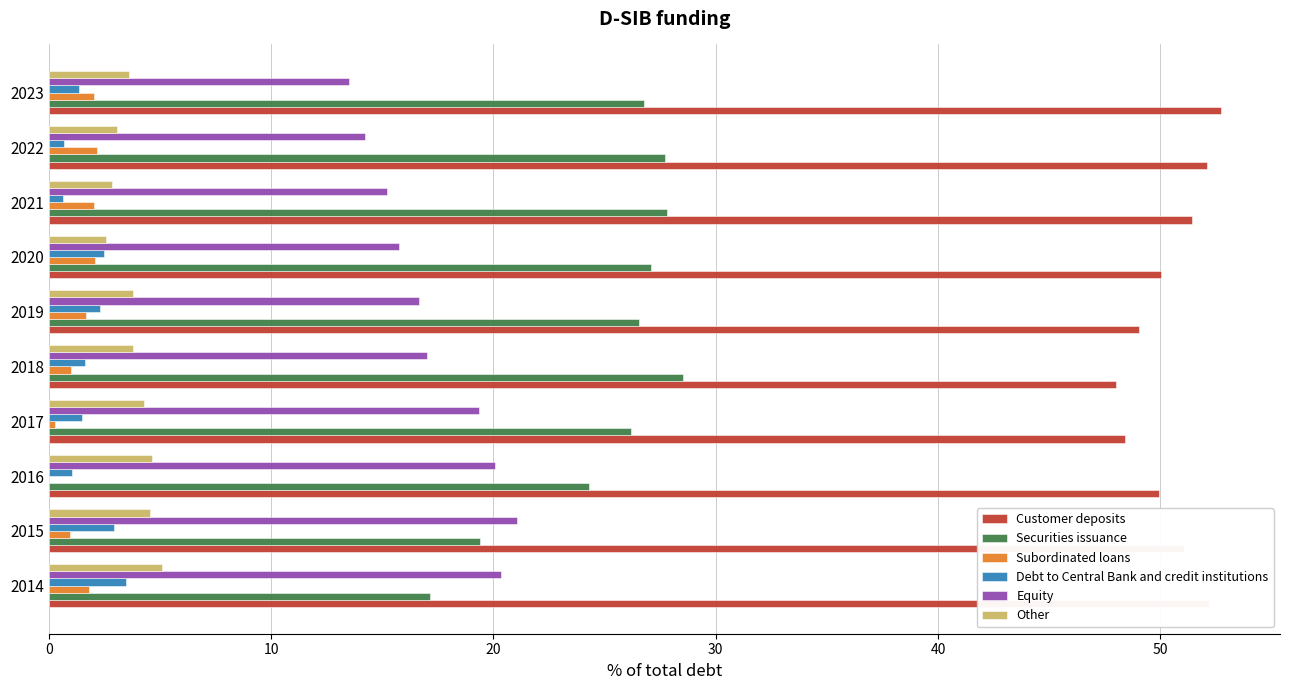

What is the maximum value for Customer deposits?

52.8